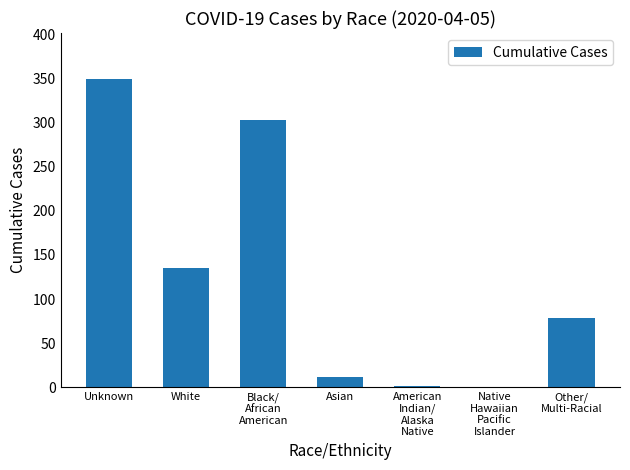

Approximately how many times larger is the value at Other/
Multi-Racial compared to White?

0.6